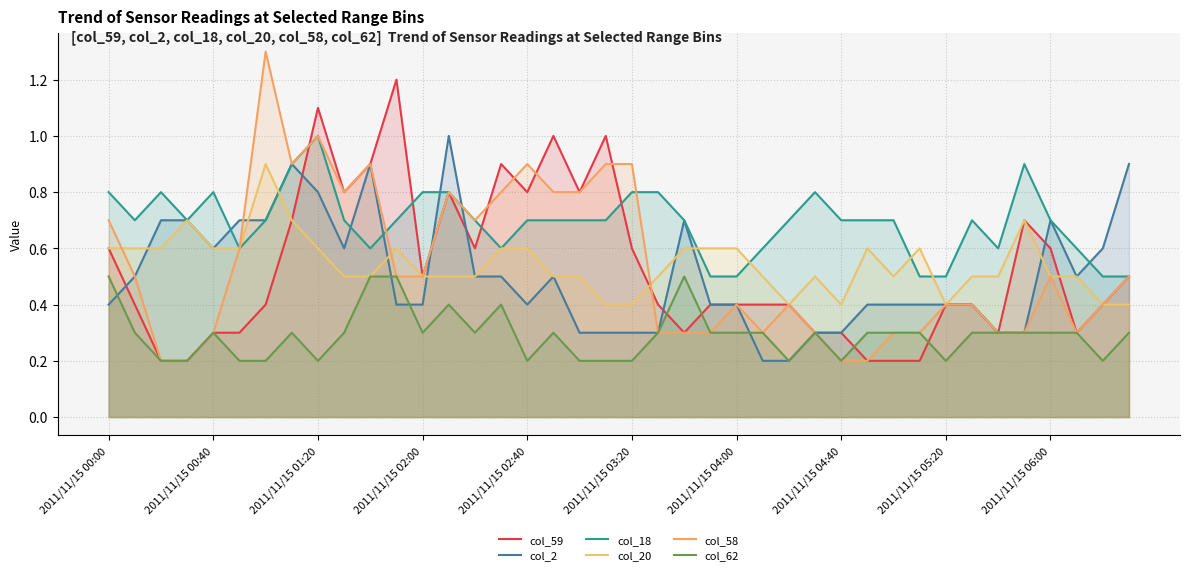

What position from the left is 2011/11/15 06:00?

37